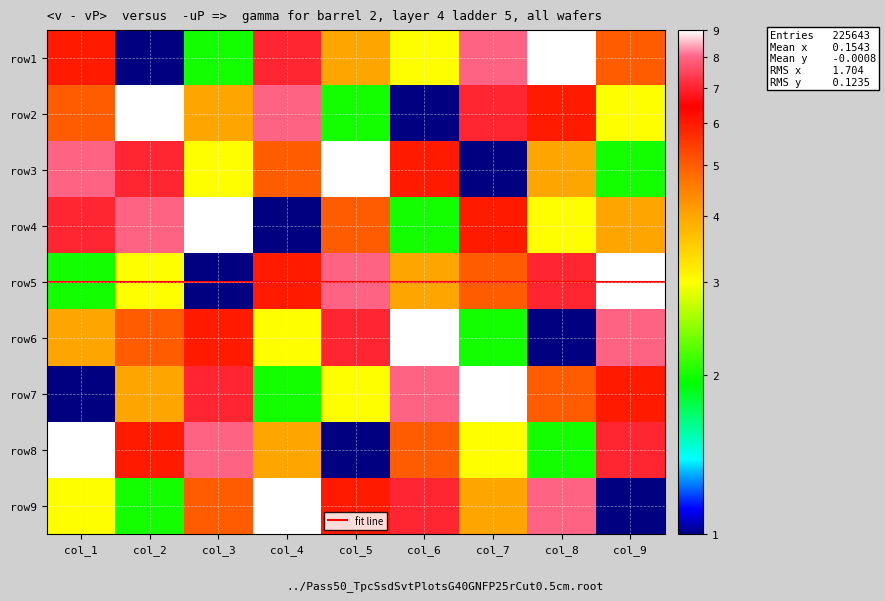

Reading left to right, extract all data points from this chart.

1: col_1=6	col_2=1	col_3=2	col_4=7	col_5=4	col_6=3	col_7=8	col_8=9	col_9=5
2: col_1=5	col_2=9	col_3=4	col_4=8	col_5=2	col_6=1	col_7=7	col_8=6	col_9=3
3: col_1=8	col_2=7	col_3=3	col_4=5	col_5=9	col_6=6	col_7=1	col_8=4	col_9=2
4: col_1=7	col_2=8	col_3=9	col_4=1	col_5=5	col_6=2	col_7=6	col_8=3	col_9=4
5: col_1=2	col_2=3	col_3=1	col_4=6	col_5=8	col_6=4	col_7=5	col_8=7	col_9=9
6: col_1=4	col_2=5	col_3=6	col_4=3	col_5=7	col_6=9	col_7=2	col_8=1	col_9=8
7: col_1=1	col_2=4	col_3=7	col_4=2	col_5=3	col_6=8	col_7=9	col_8=5	col_9=6
8: col_1=9	col_2=6	col_3=8	col_4=4	col_5=1	col_6=5	col_7=3	col_8=2	col_9=7
9: col_1=3	col_2=2	col_3=5	col_4=9	col_5=6	col_6=7	col_7=4	col_8=8	col_9=1